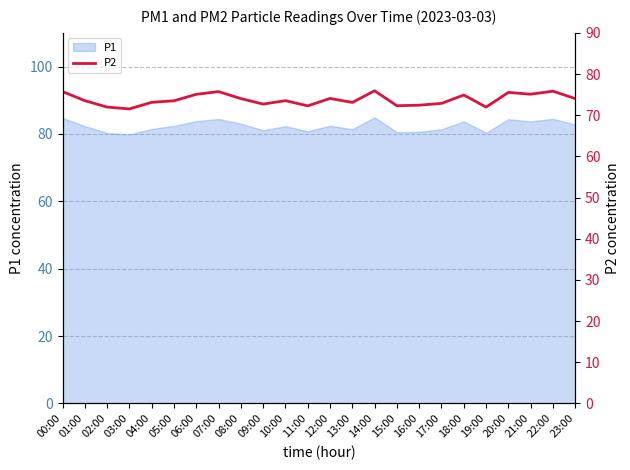

What is the sum of all values?

1770.8